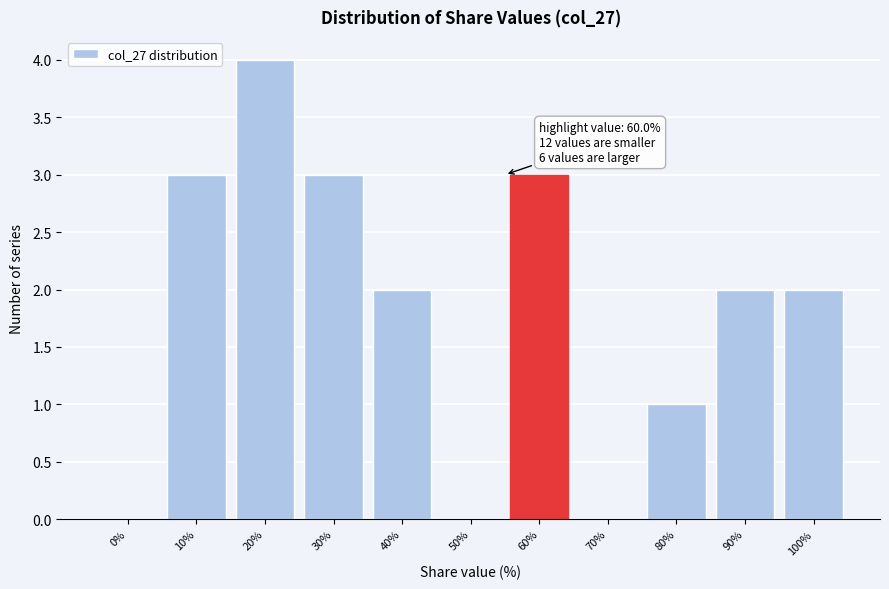

Reading right to left, extract all data points from this chart.

100%=2	90%=2	80%=1	70%=0	60%=3	50%=0	40%=2	30%=3	20%=4	10%=3	0%=0